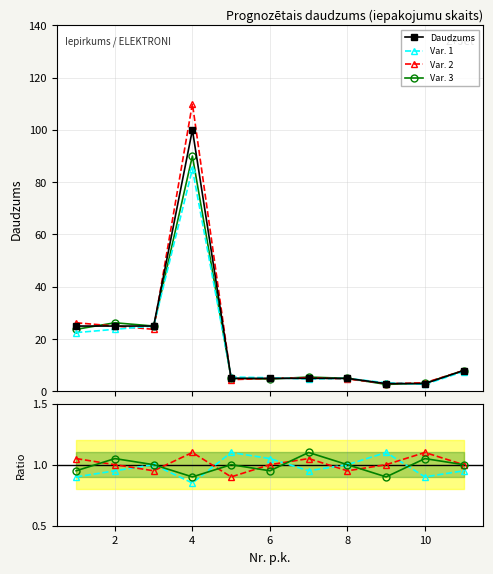

What is the average value?

19